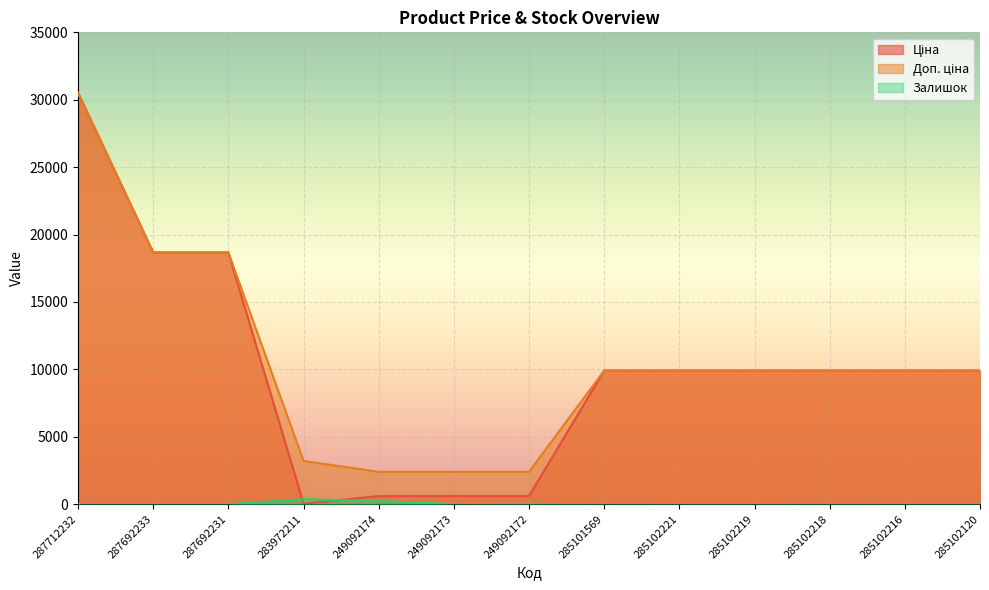

In Ціна, how many points are lower than both neighbors (excluding endpoints)?

1